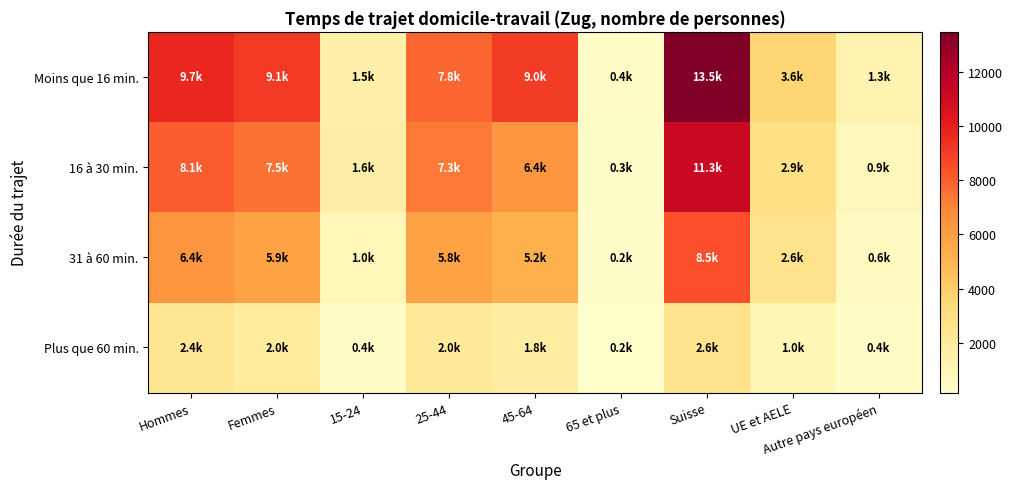

Reading left to right, transcribe all the data shown in this chart.

Moins que 16 min.: Hommes=9717.4	Femmes=9125.6	15-24=1519.2	25-44=7837.0	45-64=9043.9	65 et plus=442.9	Suisse=13465.6	UE et AELE=3552.7	Autre pays européen=1287.9
16 à 30 min.: Hommes=8111.5	Femmes=7513.9	15-24=1602.1	25-44=7292.2	45-64=6389.4	65 et plus=341.8	Suisse=11280.0	UE et AELE=2874.0	Autre pays européen=877.1
31 à 60 min.: Hommes=6404.0	Femmes=5861.9	15-24=986.3	25-44=5819.5	45-64=5231.0	65 et plus=229.1	Suisse=8476.1	UE et AELE=2629.6	Autre pays européen=593.0
Plus que 60 min.: Hommes=2390.6	Femmes=1999.9	15-24=389.5	25-44=2043.2	45-64=1788.6	65 et plus=169.2	Suisse=2617.6	UE et AELE=1022.7	Autre pays européen=408.8